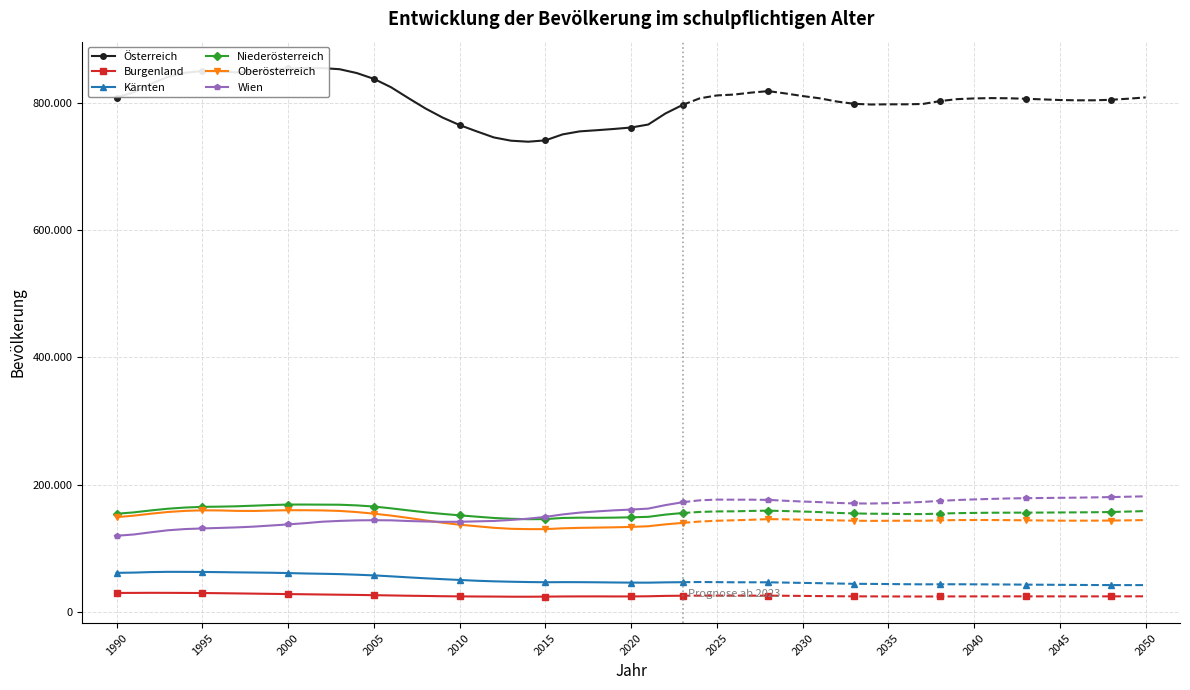

What are all the series names shown in the legend?

Österreich, Burgenland, Kärnten, Niederösterreich, Oberösterreich, Wien